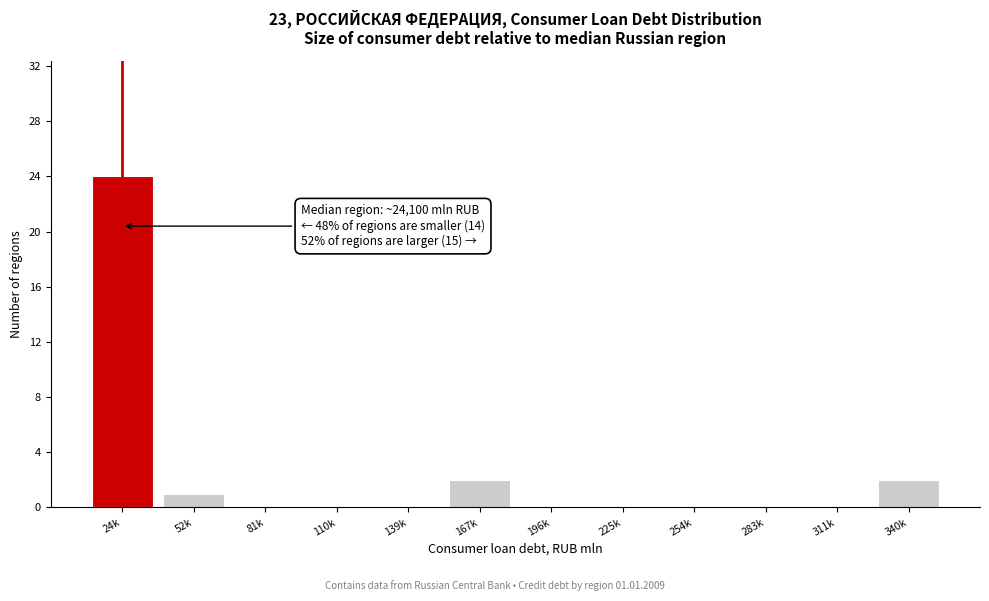

Reading left to right, extract all data points from this chart.

24k=24	52k=1	81k=0	110k=0	139k=0	167k=2	196k=0	225k=0	254k=0	283k=0	311k=0	340k=2